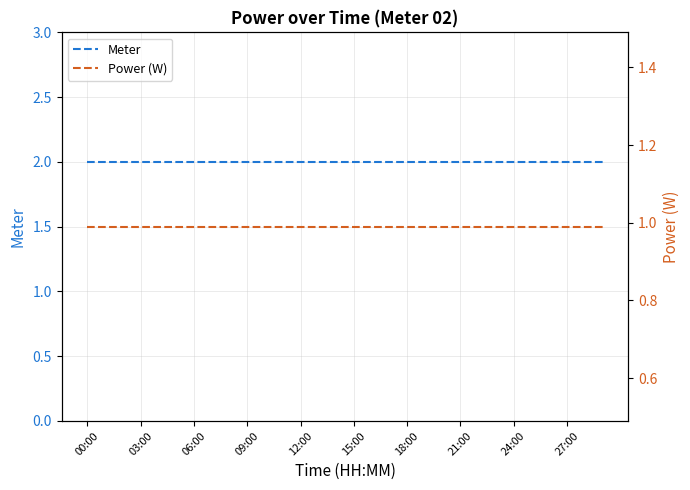

Which series has the widest spread of values?

Meter